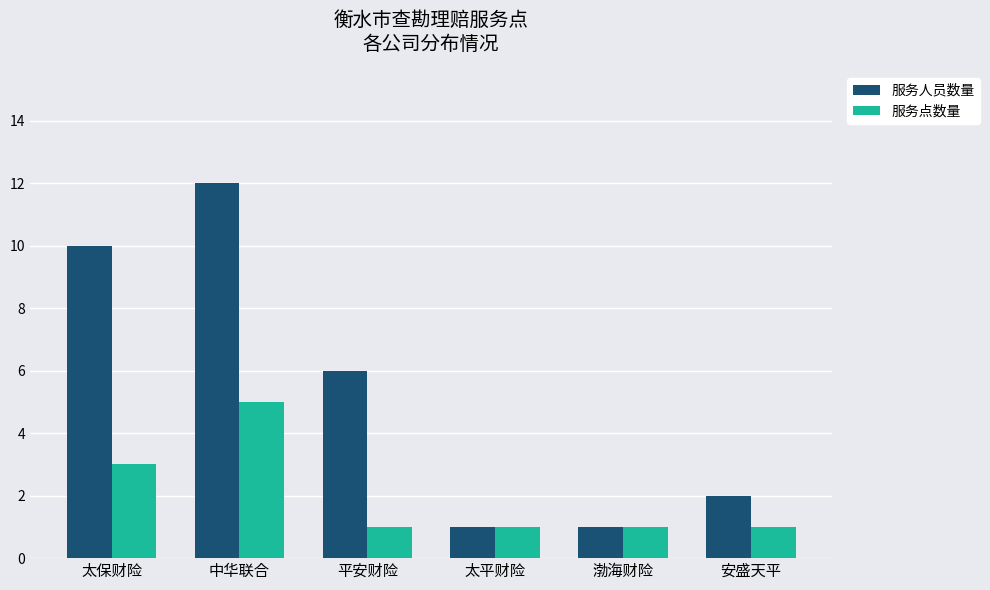

What is the greatest value displayed?

12